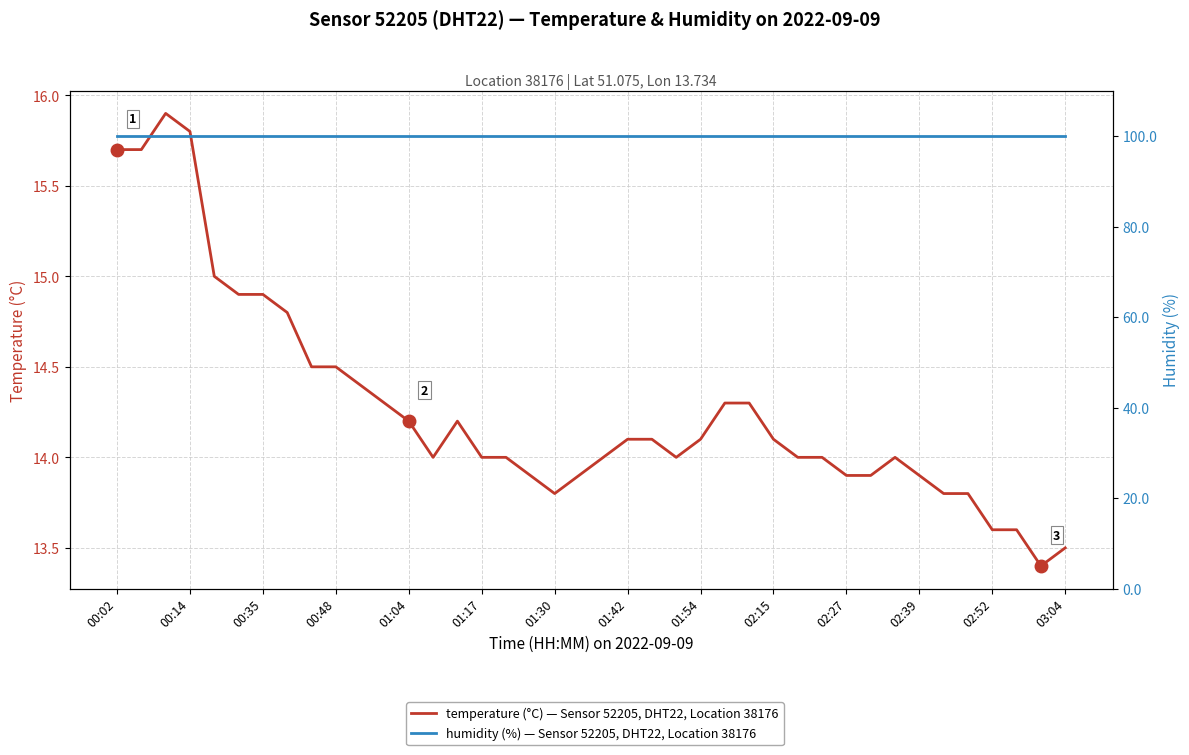

Which has a higher value, 02:52 or 00:48?

00:48